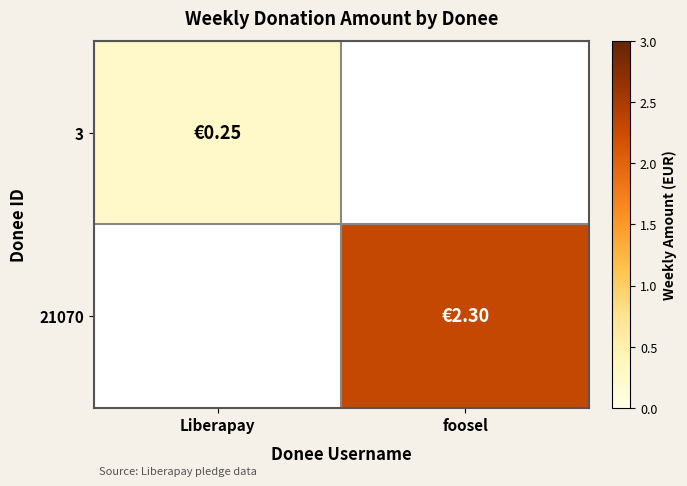

What is the highest value of the 3 series?

0.2